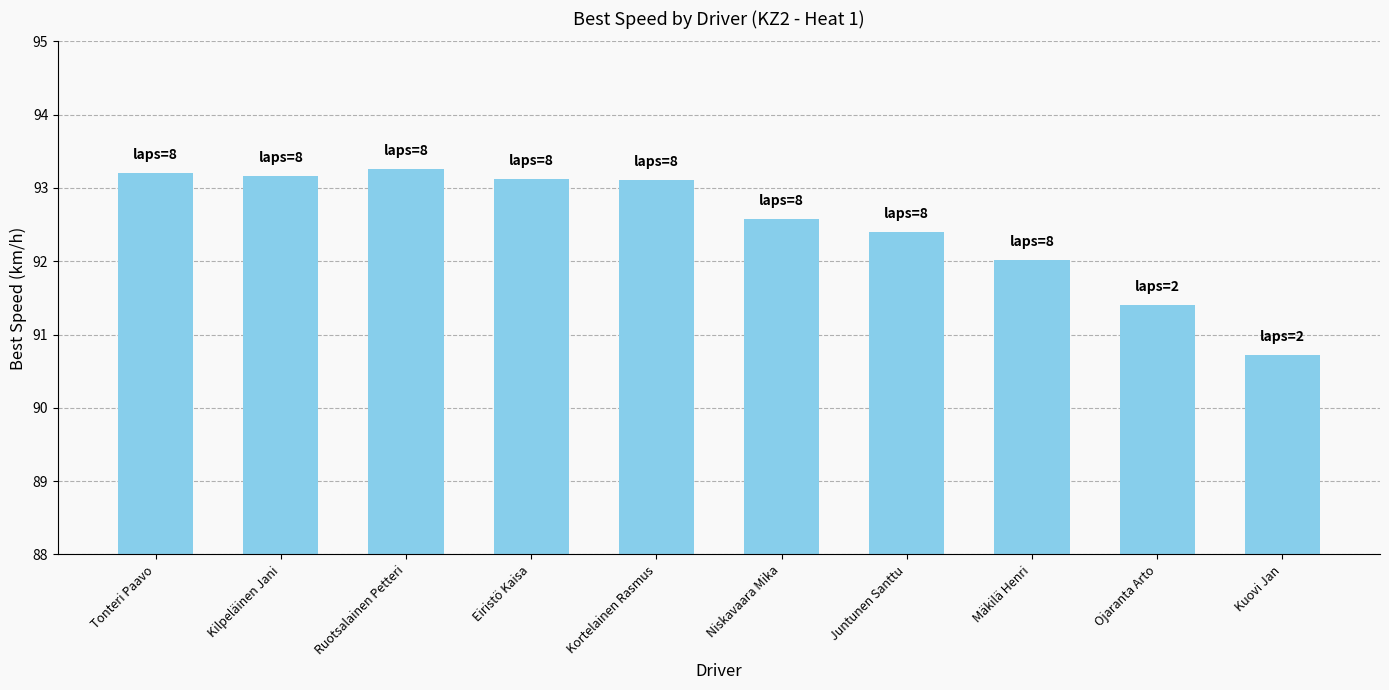

What is the label of the 3rd bar from the left?

Ruotsalainen Petteri